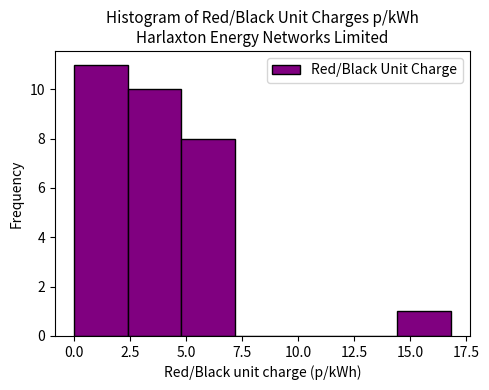

Reading left to right, list every bar in this chart as the range it spans on the x-axis followed by its height. Neither the bar edges nor the heights are printed on the chart, so give them approximately, as read against the axes.

0.0 to 2.5: 11
2.5 to 5.0: 10
5.0 to 7.0: 8
7.0 to 9.5: 0
9.5 to 12.0: 0
12.0 to 14.5: 0
14.5 to 17.0: 1